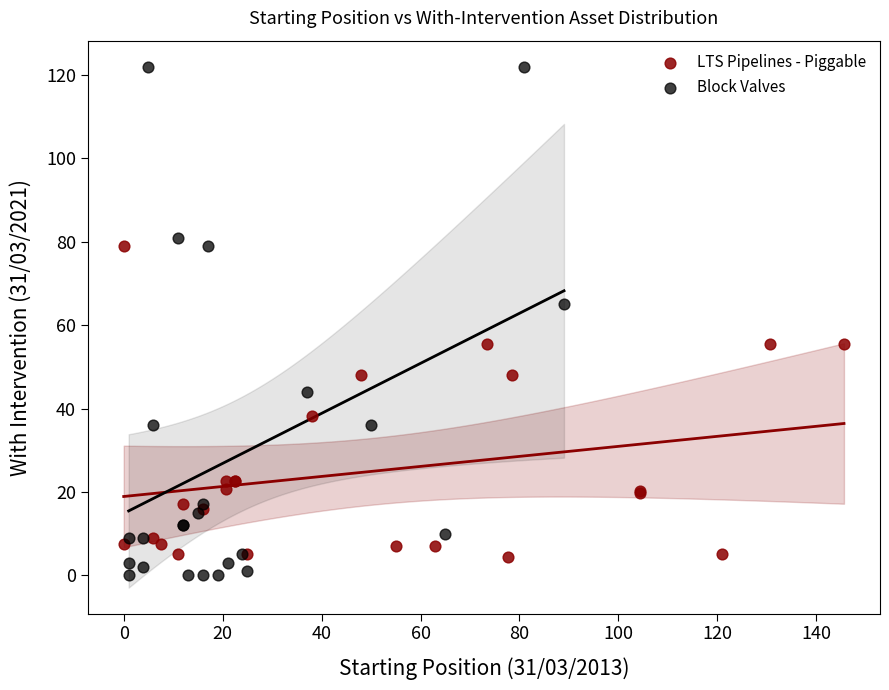

Which series has the widest spread of Y values?

Block Valves